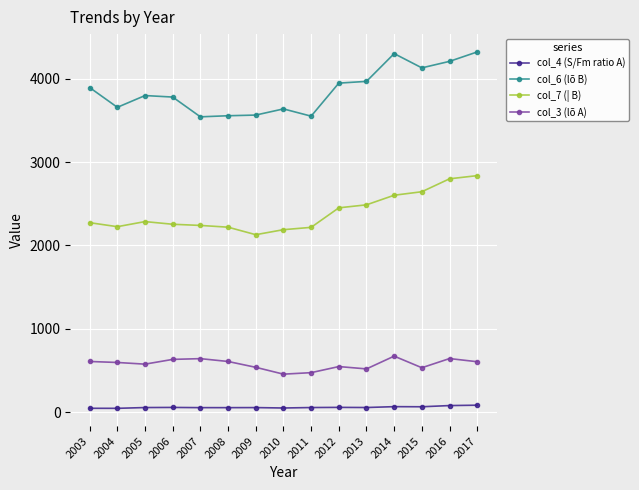

In col_3 (lõ A), how many points are lower than both neighbors (excluding endpoints)?

4